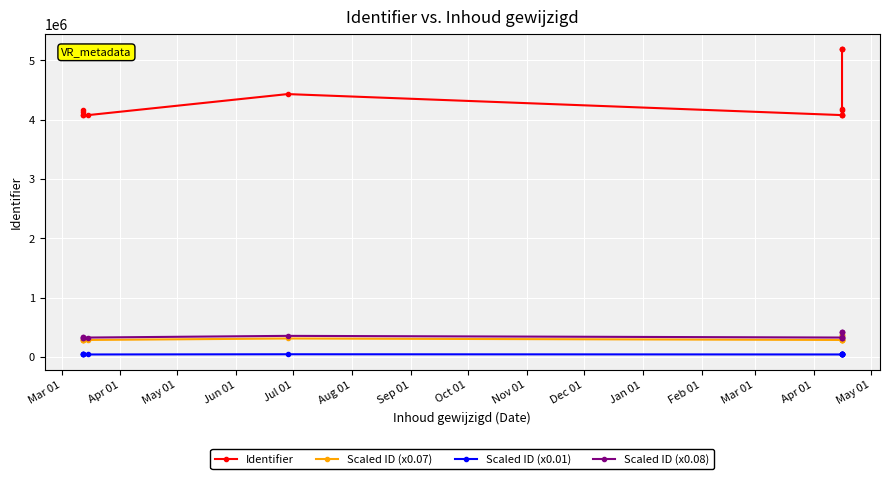

What is the sum of the Scaled ID (x0.07) values at Jun 01 and Feb 01?

648646.0